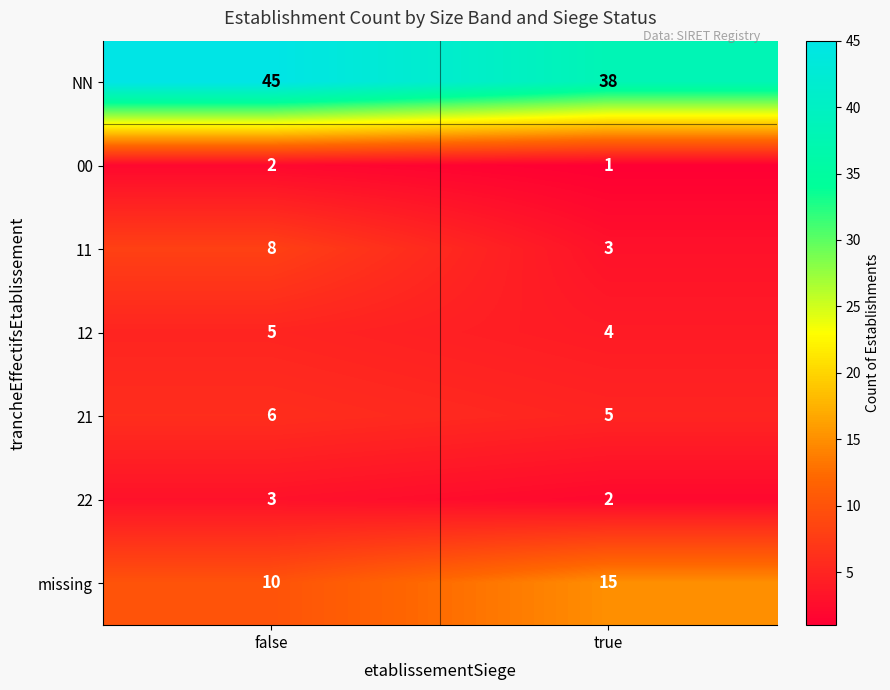

Reading left to right, list all the values displayed in this chart.

NN: 45	38
00: 2	1
11: 8	3
12: 5	4
21: 6	5
22: 3	2
missing: 10	15